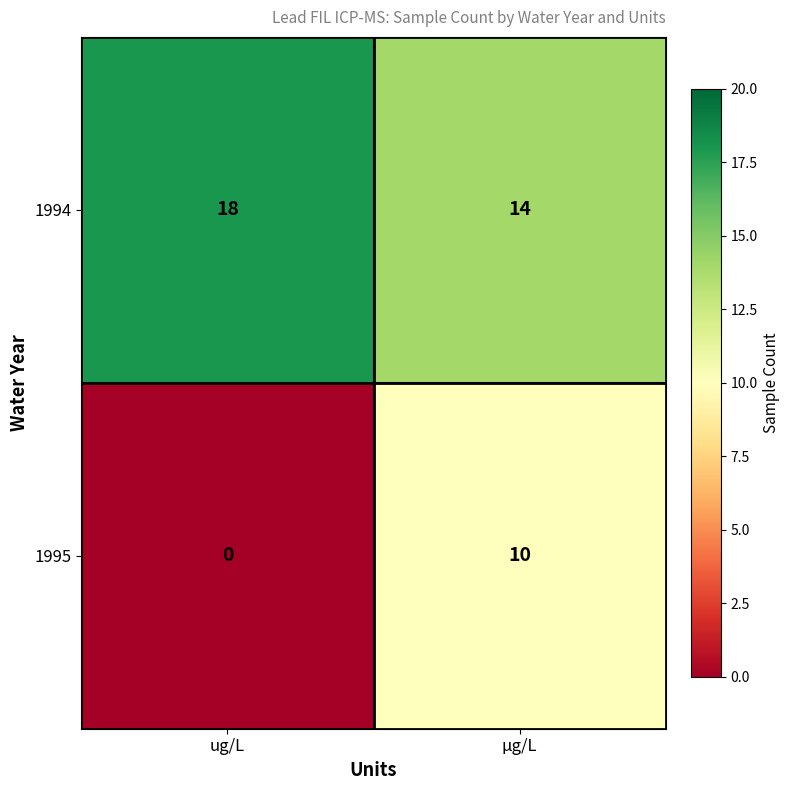

What is the sum of all 1994 values?

32